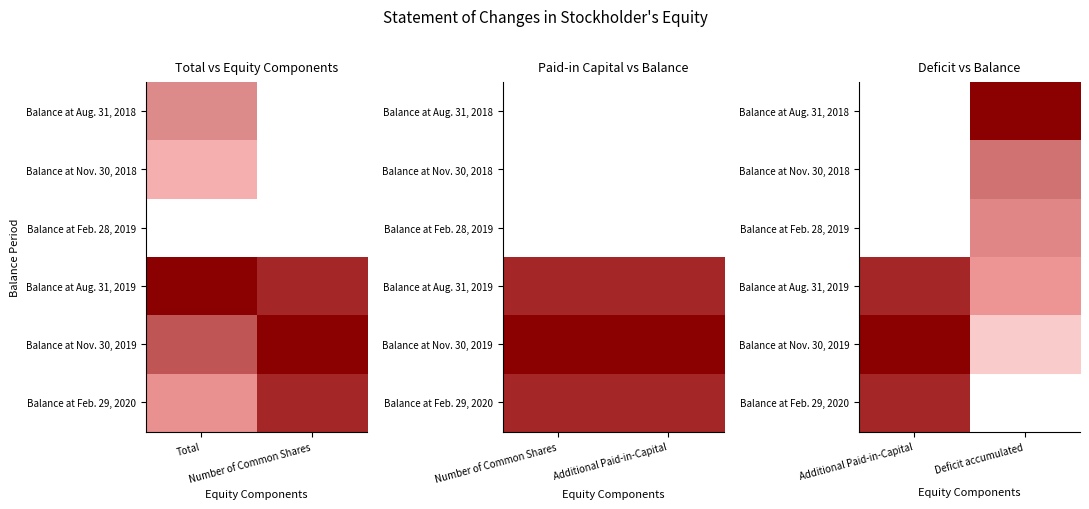

Rank the categories by Balance at Aug. 31, 2019 value from lowest to highest.

Deficit accumulated, Additional Paid-in-Capital